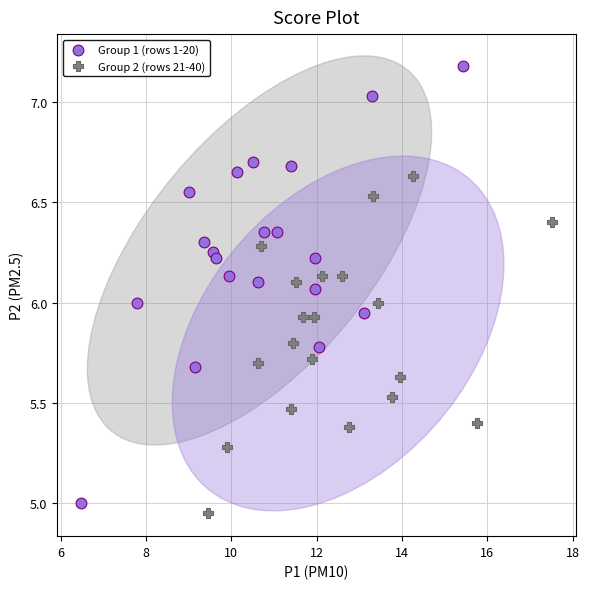

Which series has the widest spread of Y values?

Group 1 (rows 1-20)